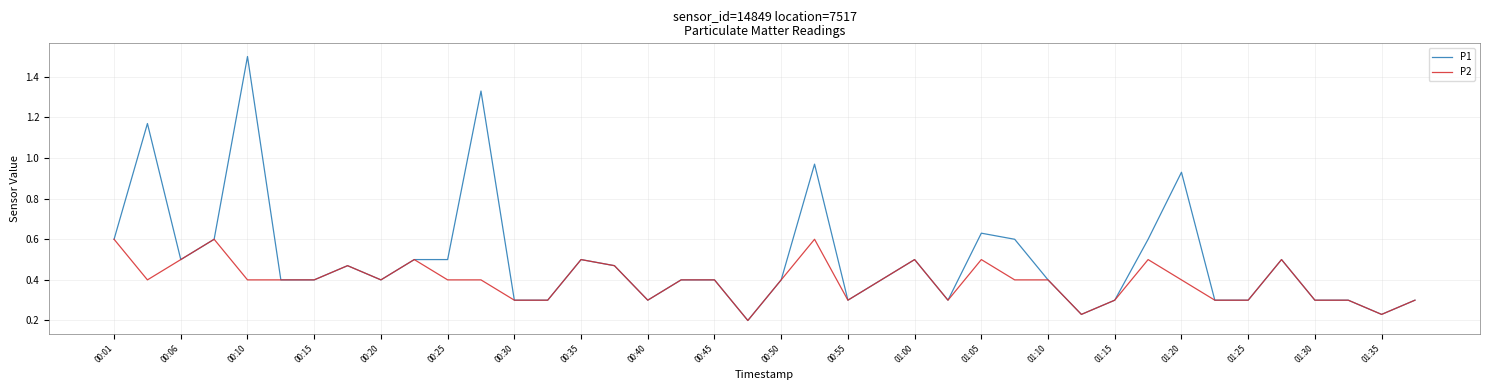

Which series has the widest spread of values?

P1